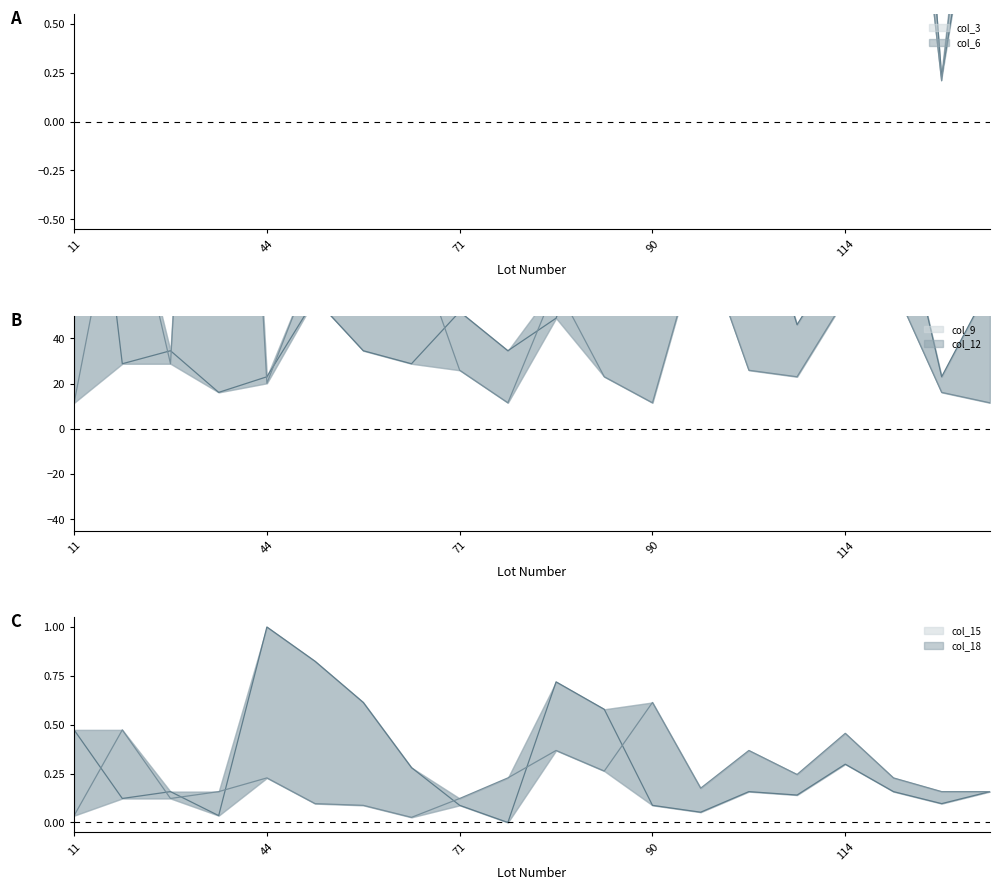

True or false: col_15 and col_6 cross at least once.

False